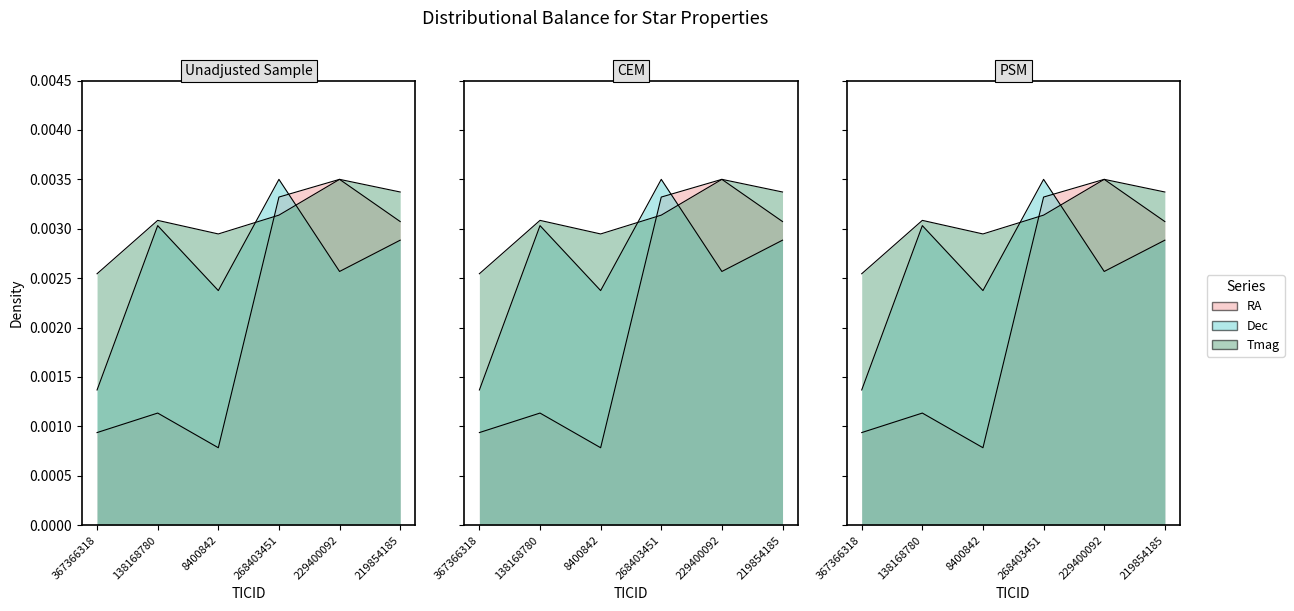

Rank the categories by Dec value from highest to lowest.

268403451, 138168780, 219854185, 229400092, 8400842, 367366318